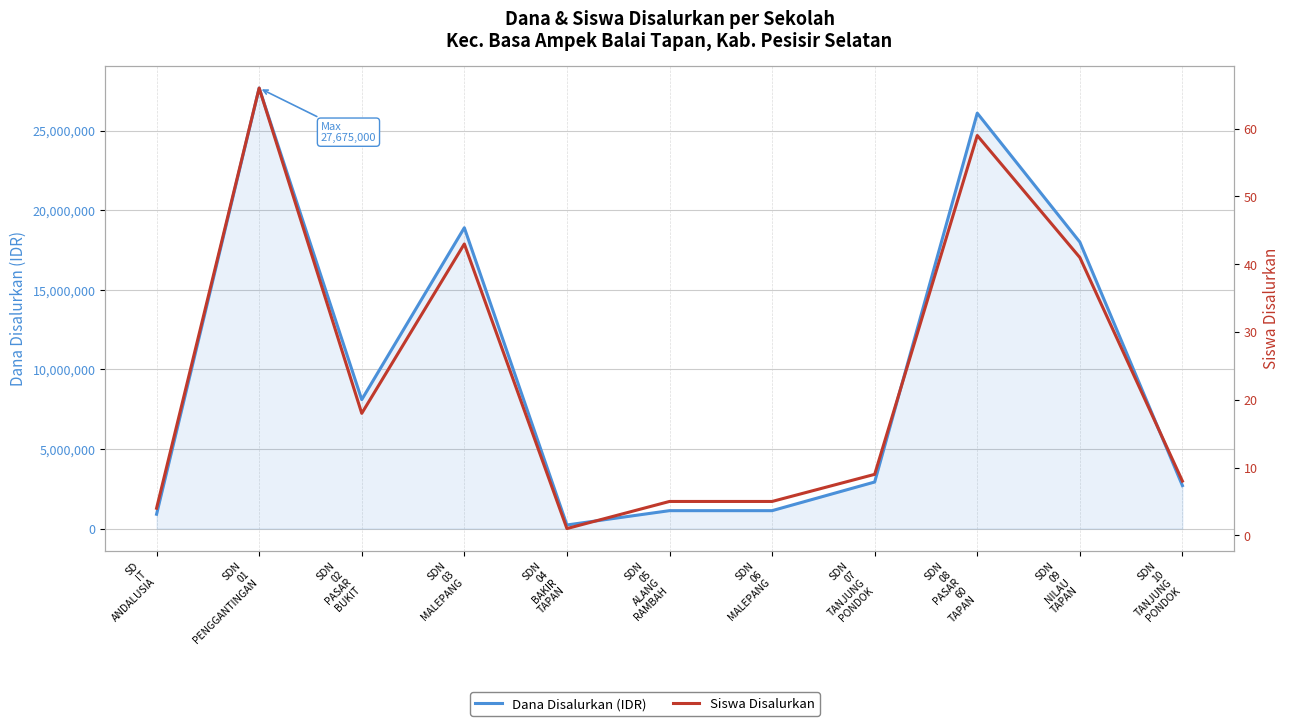

At which label does Siswa Disalurkan first exceed 9?

SDN
01
PENGGANTINGAN